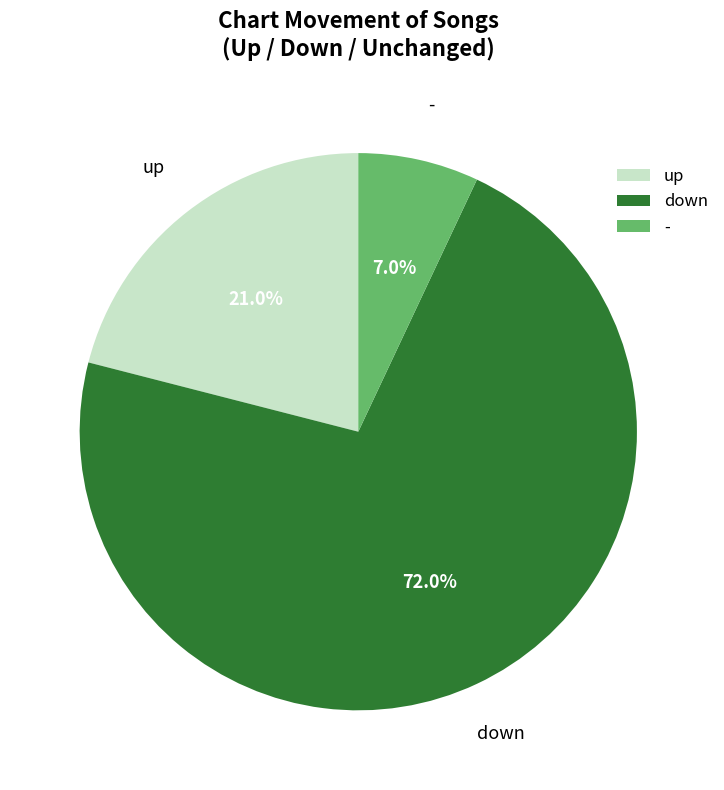

Is it true that down is 72% of the pie?

True